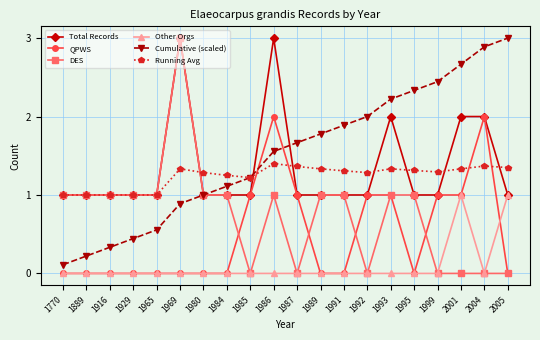

The Total Records series shows 1.0 at 1770. True or false?

True